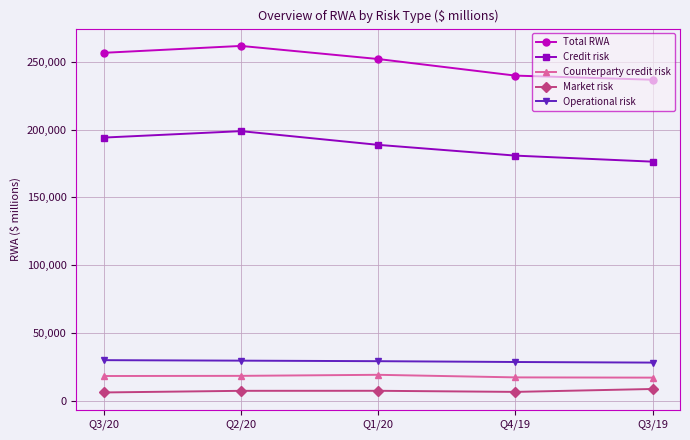

True or false: Operational risk has more than 2 points higher than both neighbors.

False